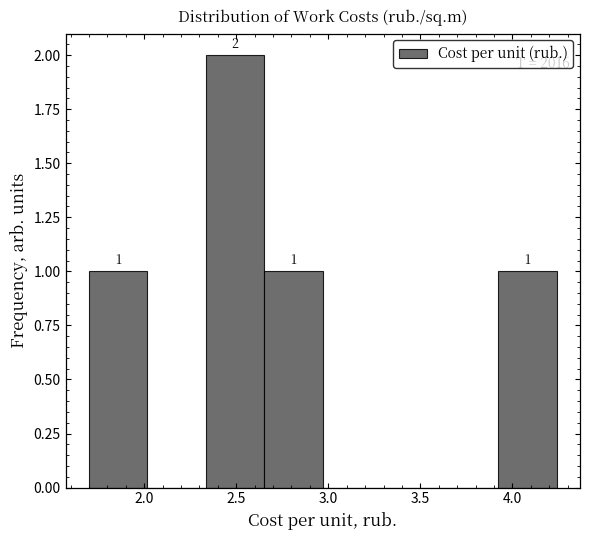

Which range on the x-axis has the tallest bar?

2.35 to 2.65